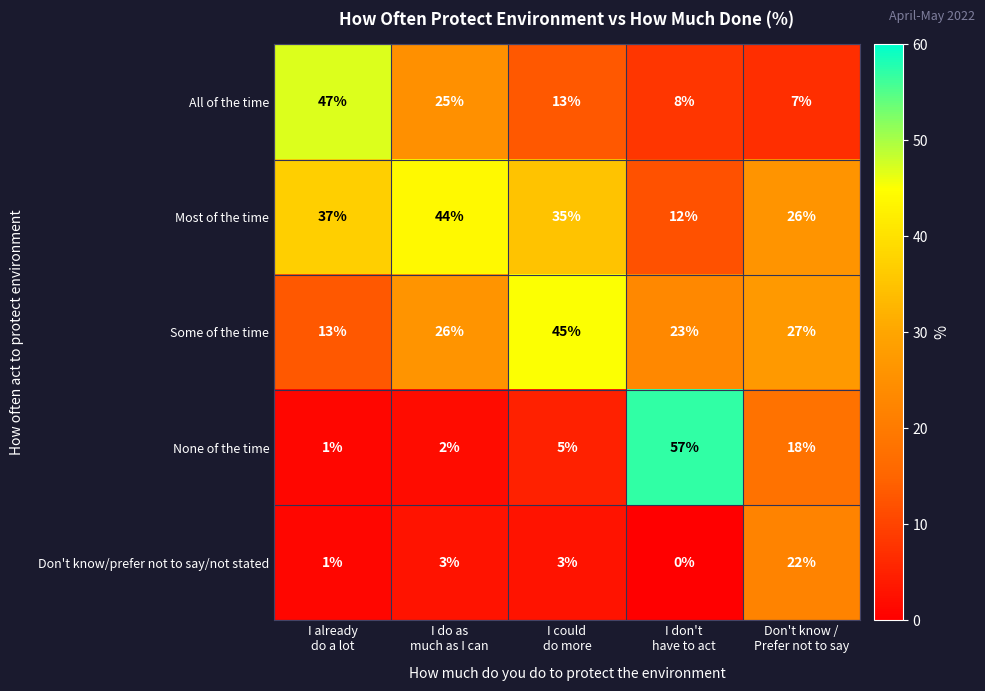

What is the greatest value displayed?

57